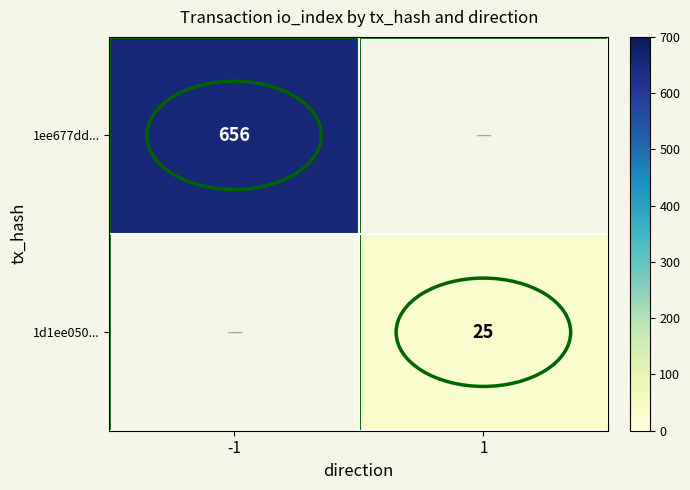

The value of 1d1ee050... at 1 is 36. True or false?

False